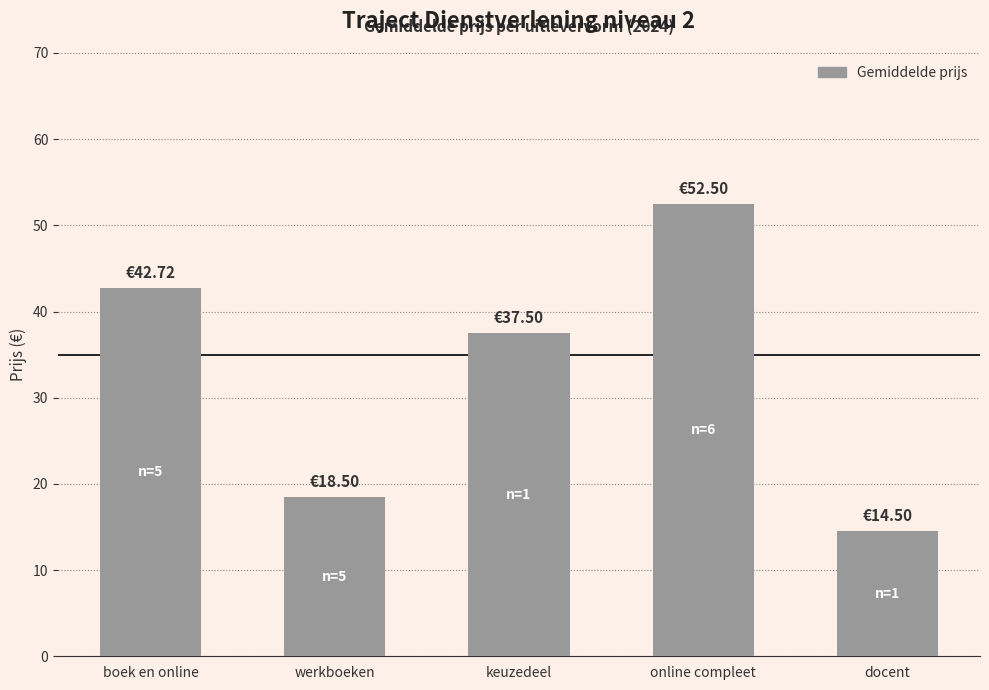

Count the number of categories in the chart.

5